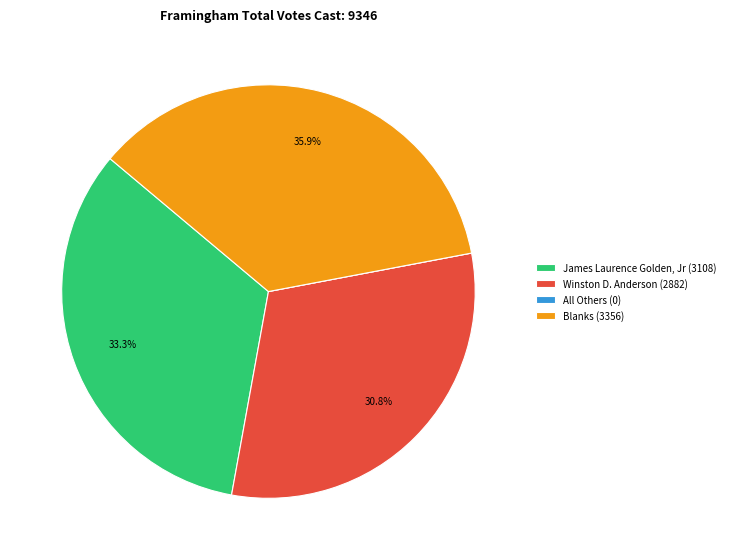

Is there any slice that represents more than half of the pie?

No